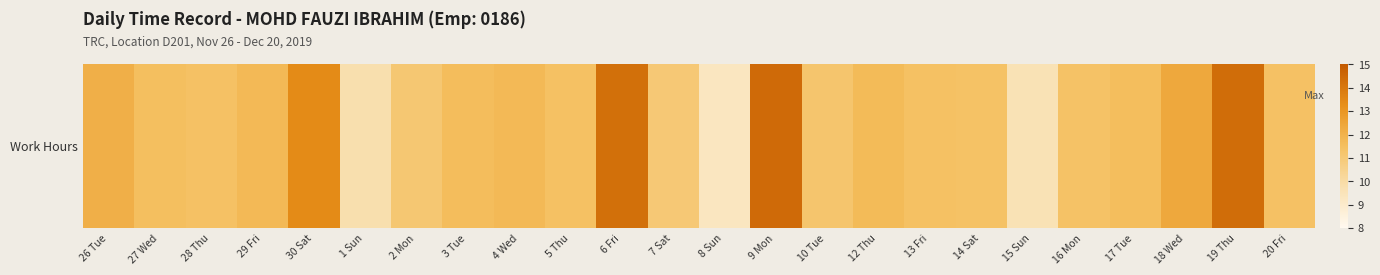

Between 16 Mon and 1 Sun, which is larger?

16 Mon